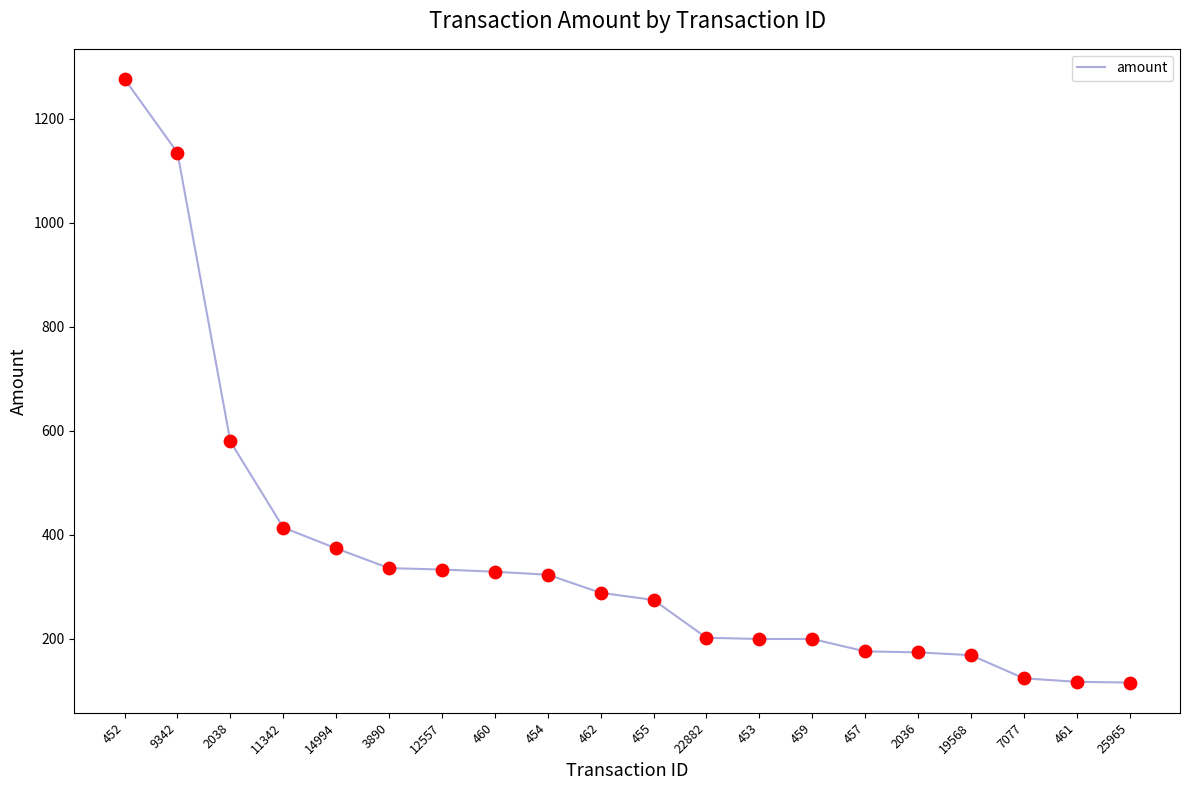

Between 461 and 11342, which is larger?

11342